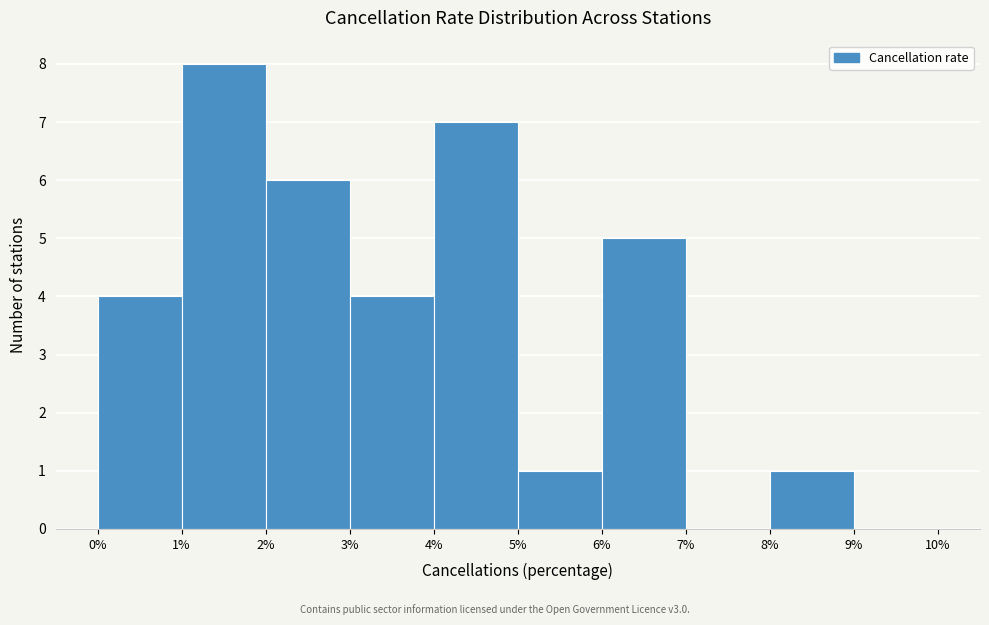

What is the height of the bar covering 0% to 1% on the x-axis? The values are not printed on the chart, so give them approximately, as read against the axis.

4